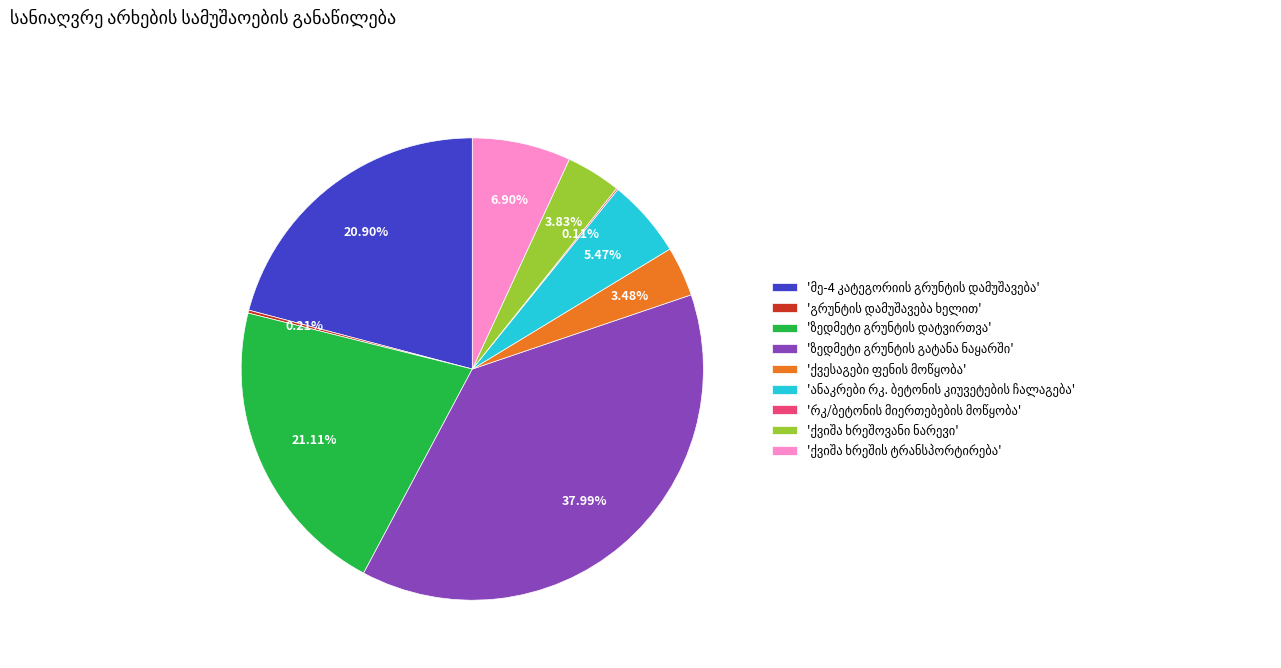

Does any single category account for the majority?

No